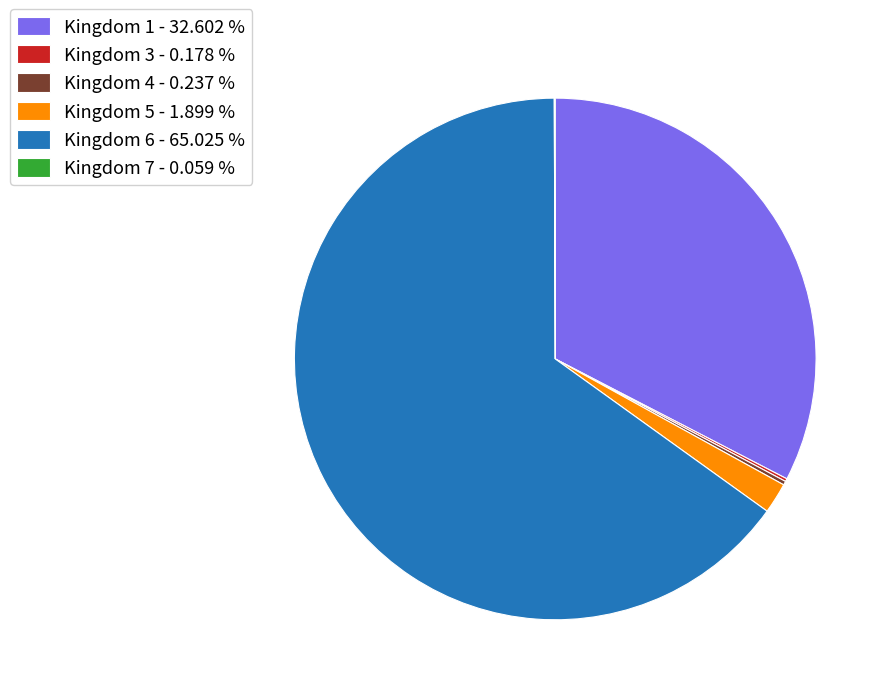

Combined, do Kingdom 6 and Kingdom 1 account for over 50%?

Yes